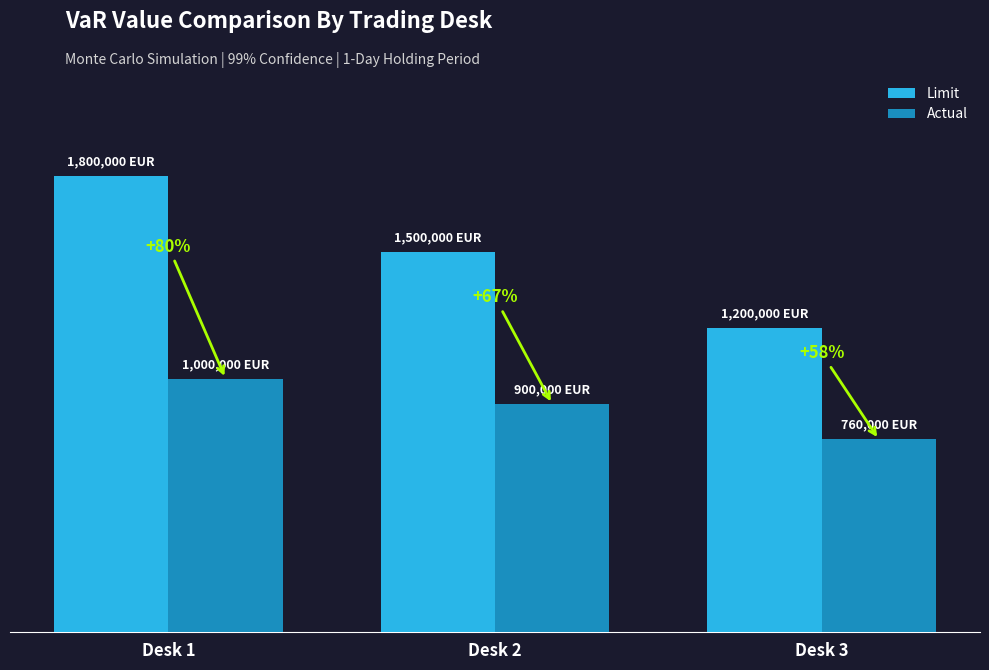

What is the sum of all Limit values?

4500000